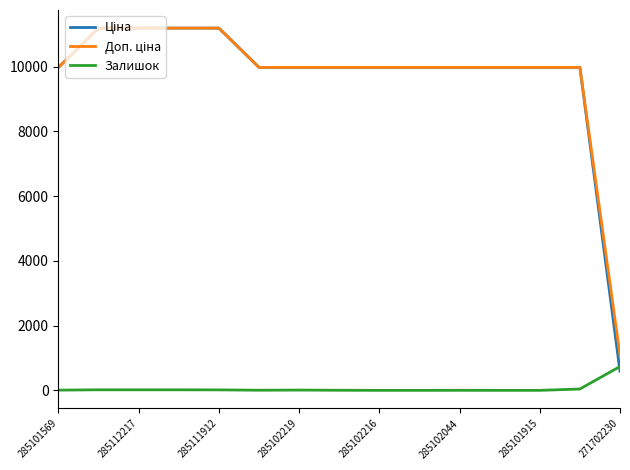

How many lines are shown in the chart?

3